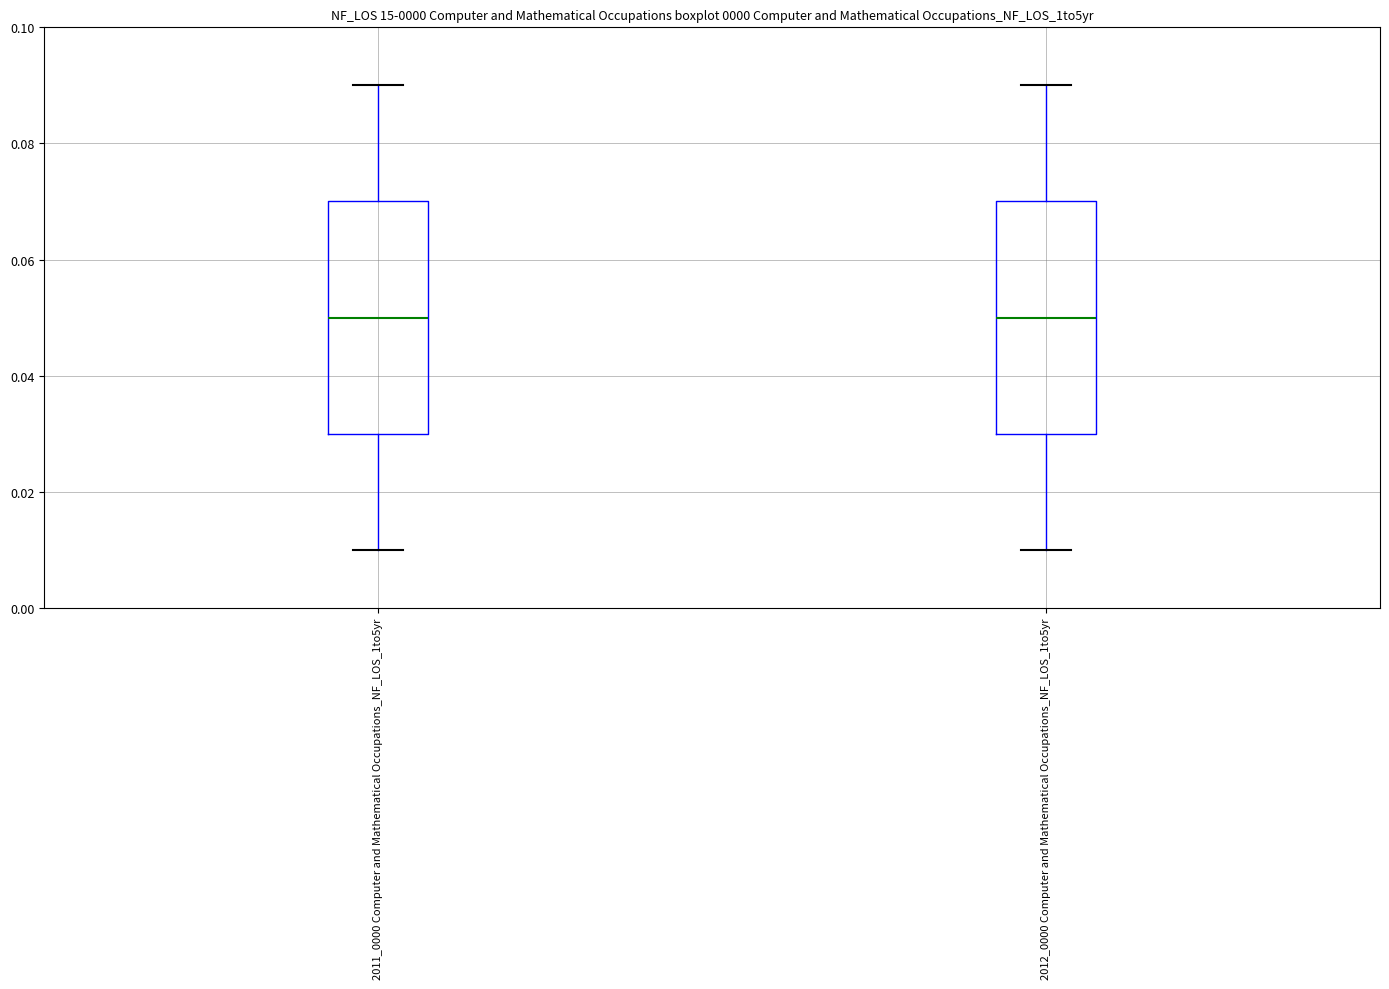

Where does the lower whisker of the box for 2012_0000 Computer and Mathematical Occupations_NF_LOS_1to5yr end on the y-axis? The values are not printed on the chart, so give them approximately, as read against the axis.

0.01